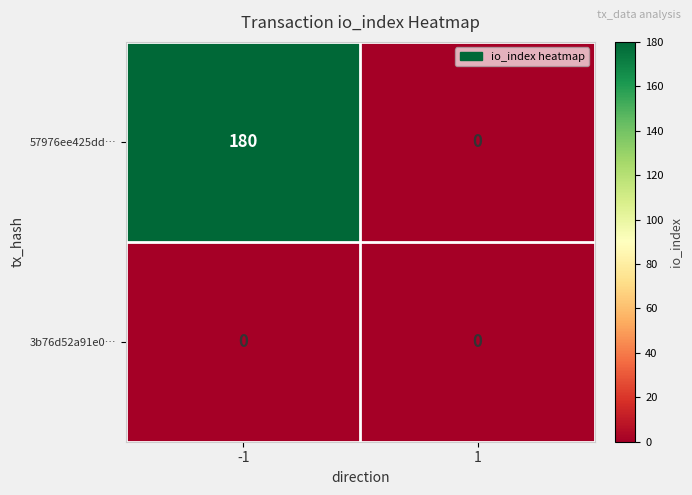

What is the difference between the 57976ee425dd… values at 1 and -1?

180